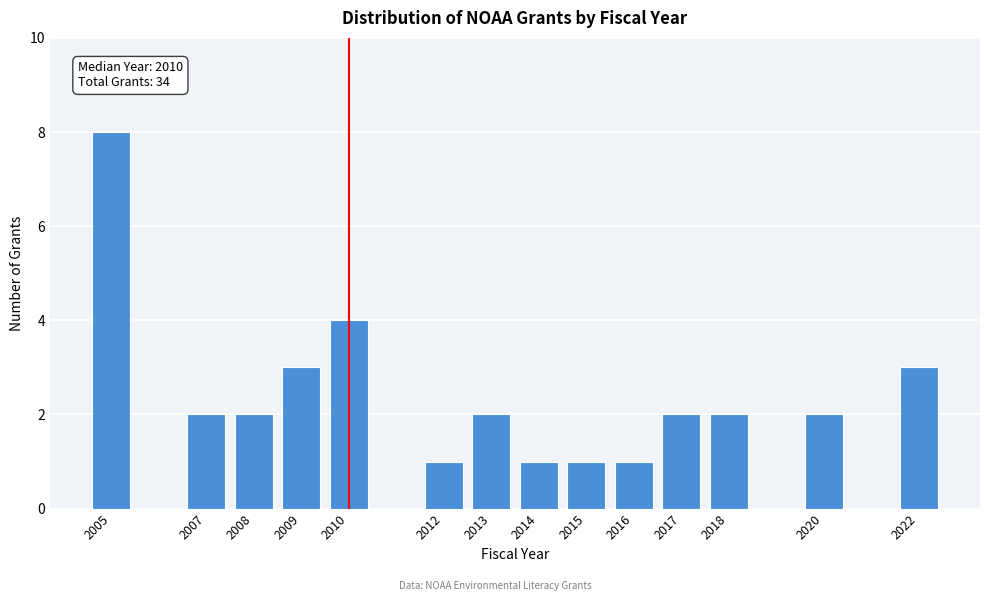

Reading left to right, extract all data points from this chart.

2005=8	2007=2	2008=2	2009=3	2010=4	2012=1	2013=2	2014=1	2015=1	2016=1	2017=2	2018=2	2020=2	2022=3